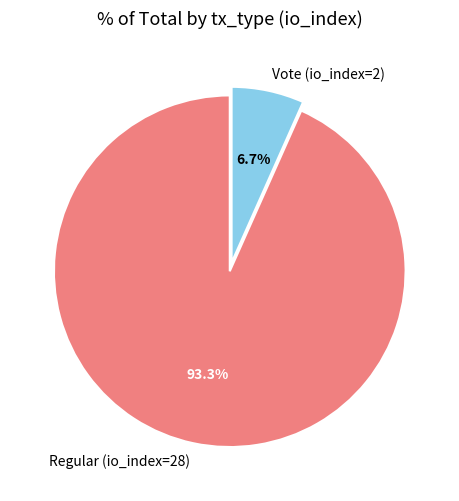

Which slice is the largest?

Regular (io_index=28)